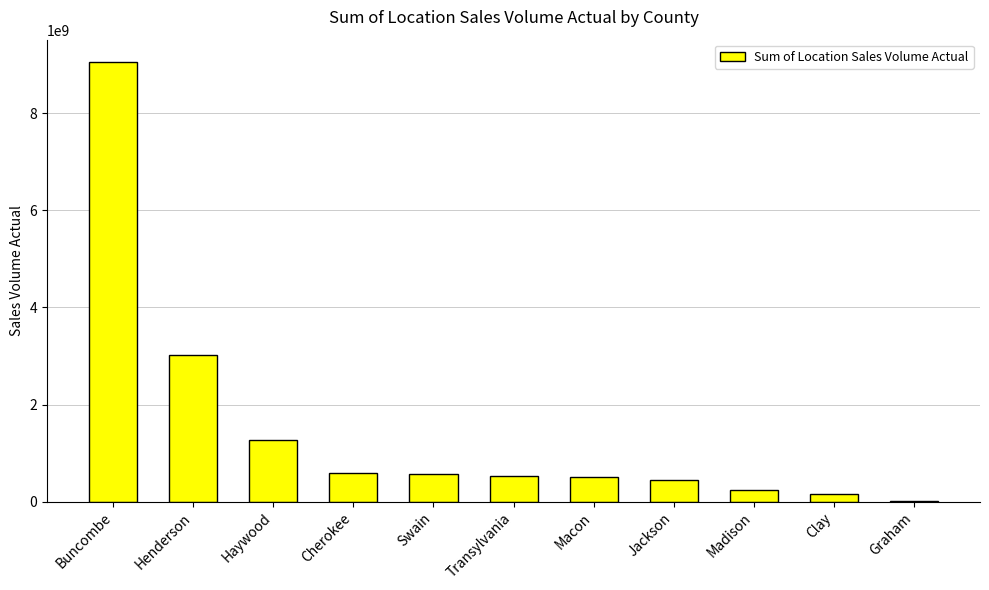

Which has a higher value, Madison or Graham?

Madison